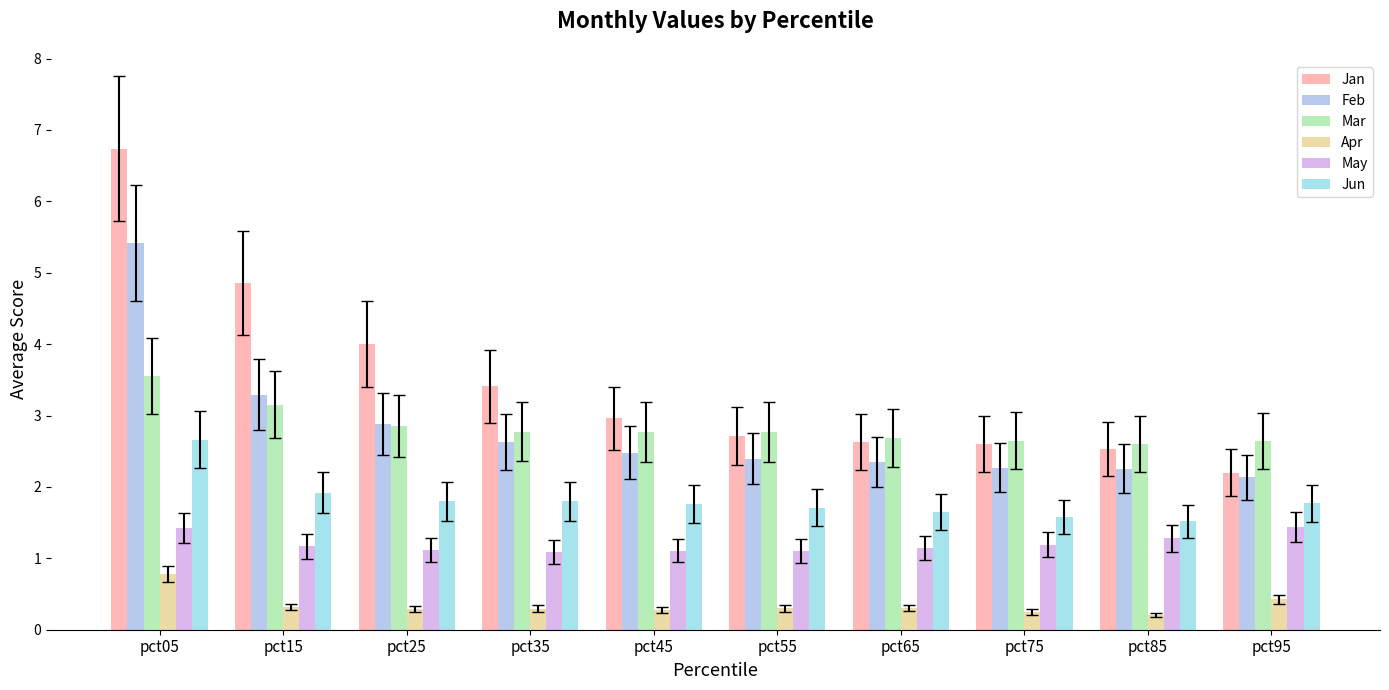

What is the difference between the maximum and minimum values in the Mar series?

1.0